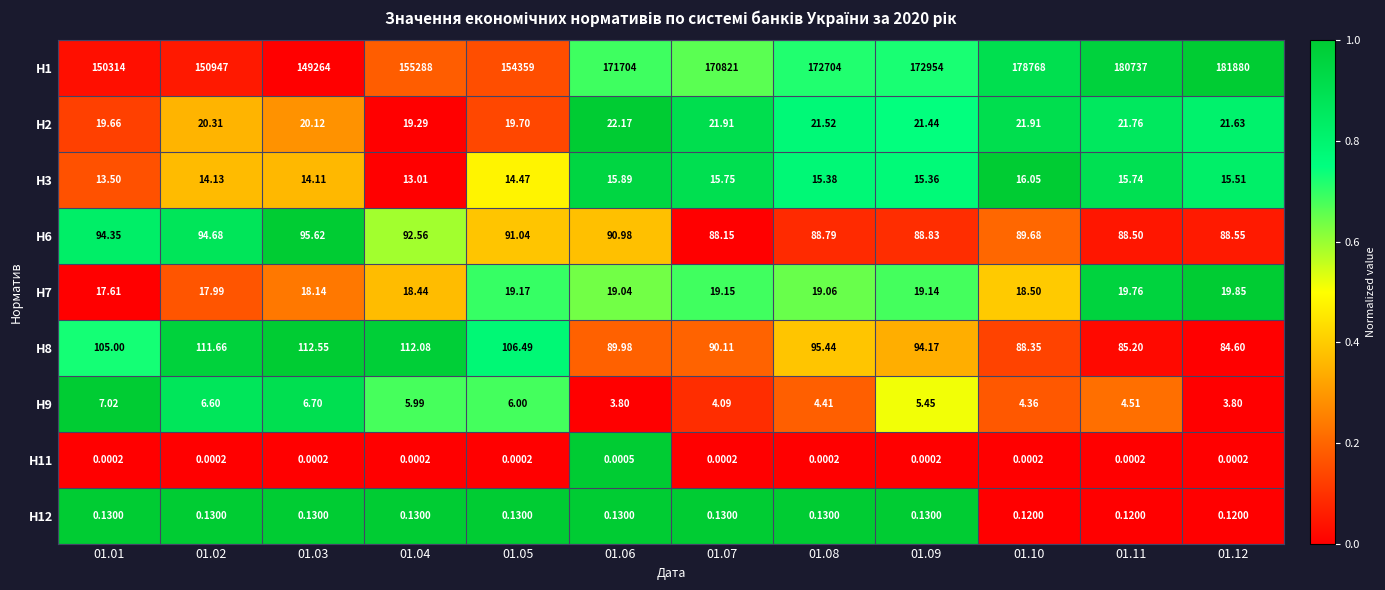

List the series in order of their peak value, highest first.

H1, H8, H6, H2, H7, H3, H9, H12, H11